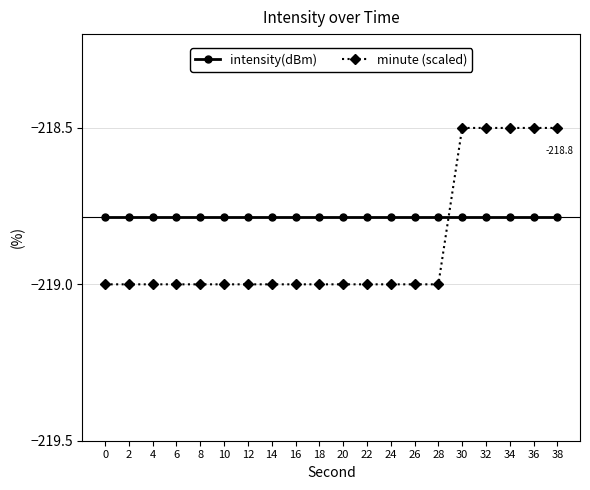

True or false: intensity(dBm) has a value of -55.3 at 4.

False